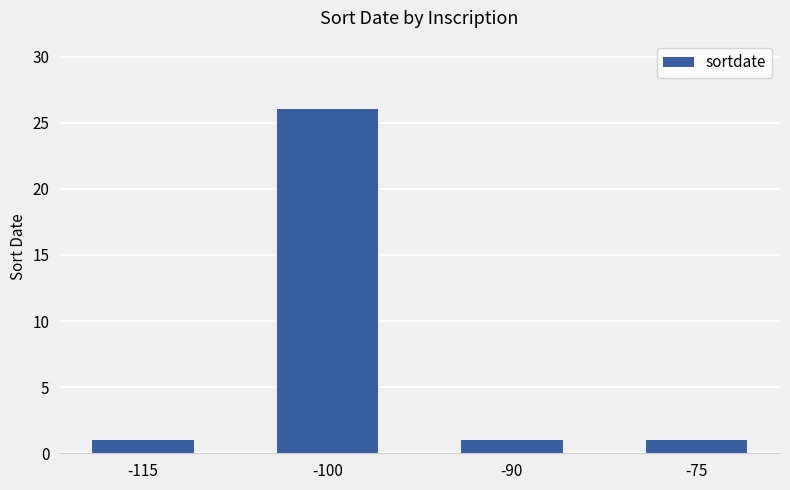

Count the values in the range 1 to 26.

4